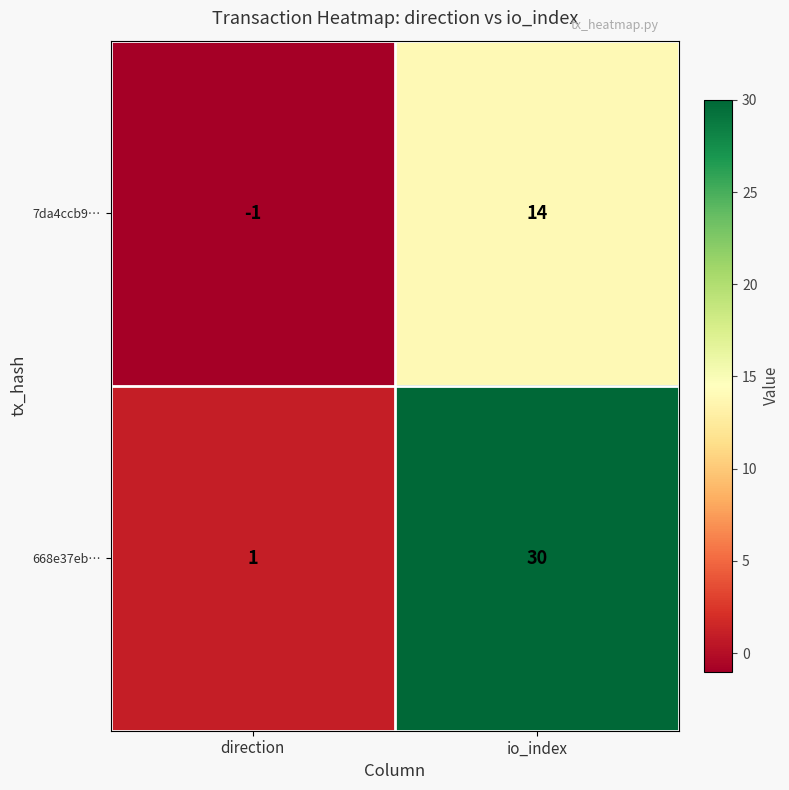

Which series changed the most between direction and io_index?

668e37eb…